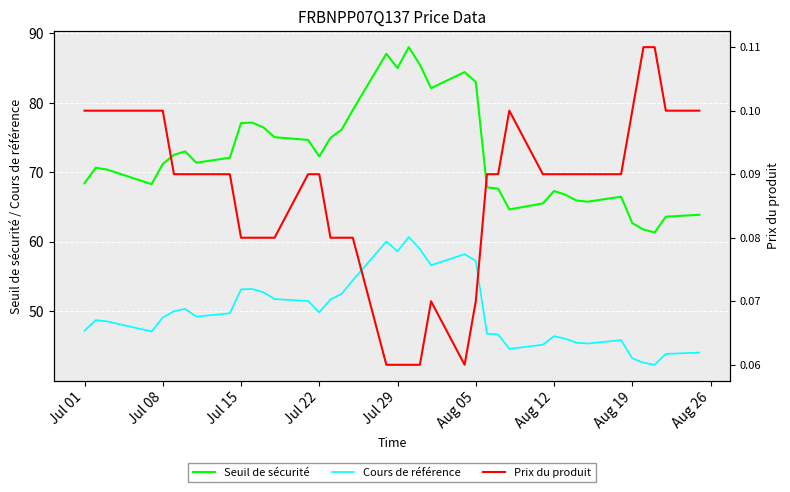

True or false: Cours de référence has a value of 17.3 at Jul 08.

False